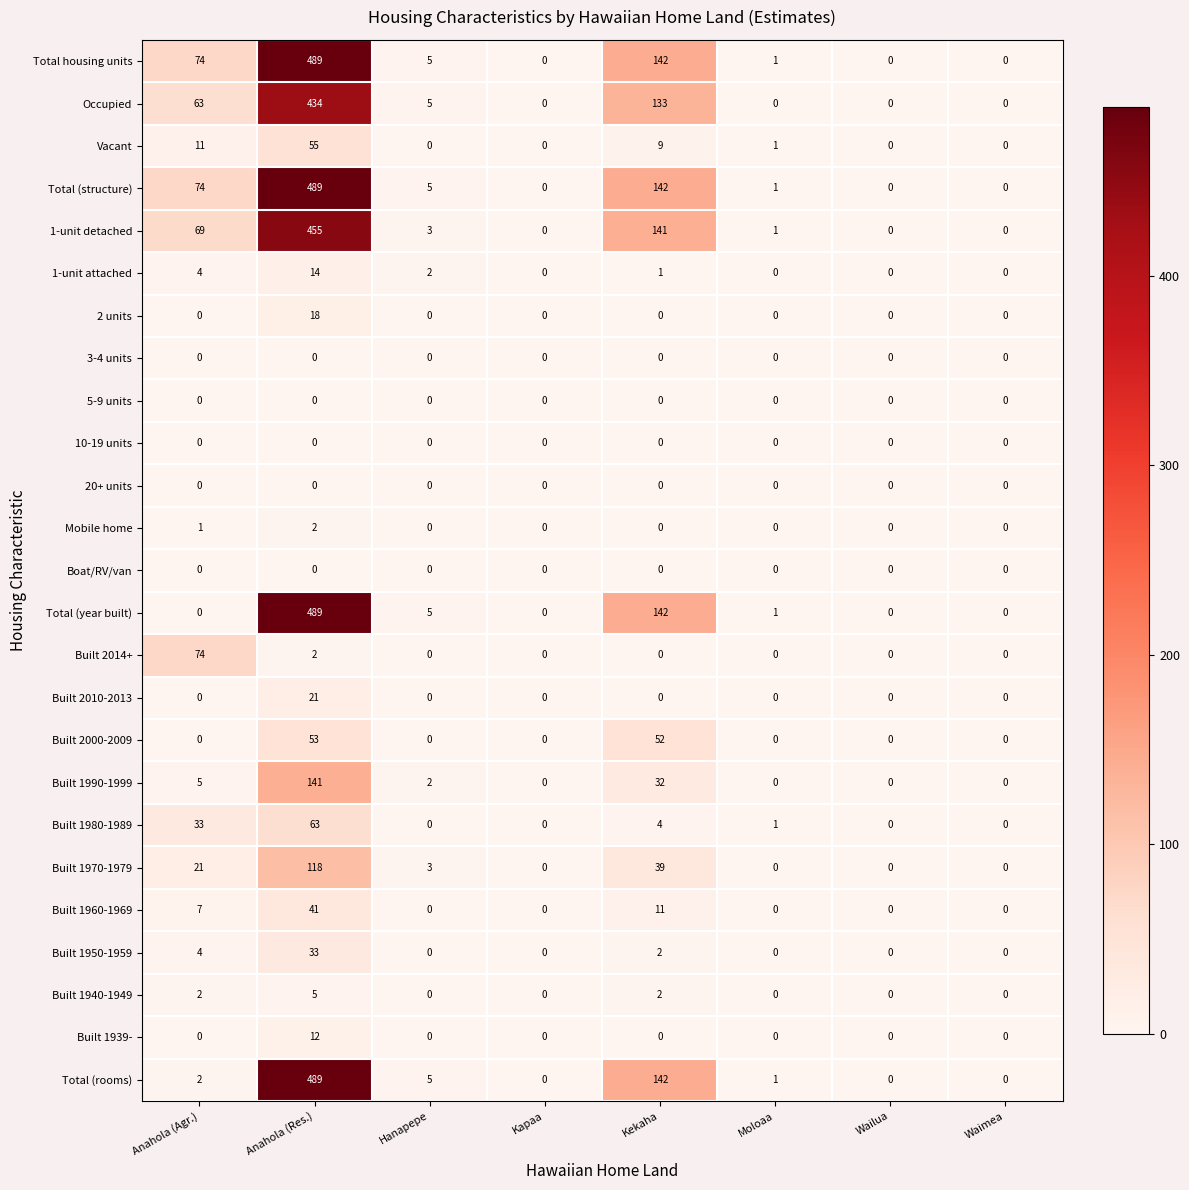

At which category is the sum across all series the highest?

Anahola (Res.)